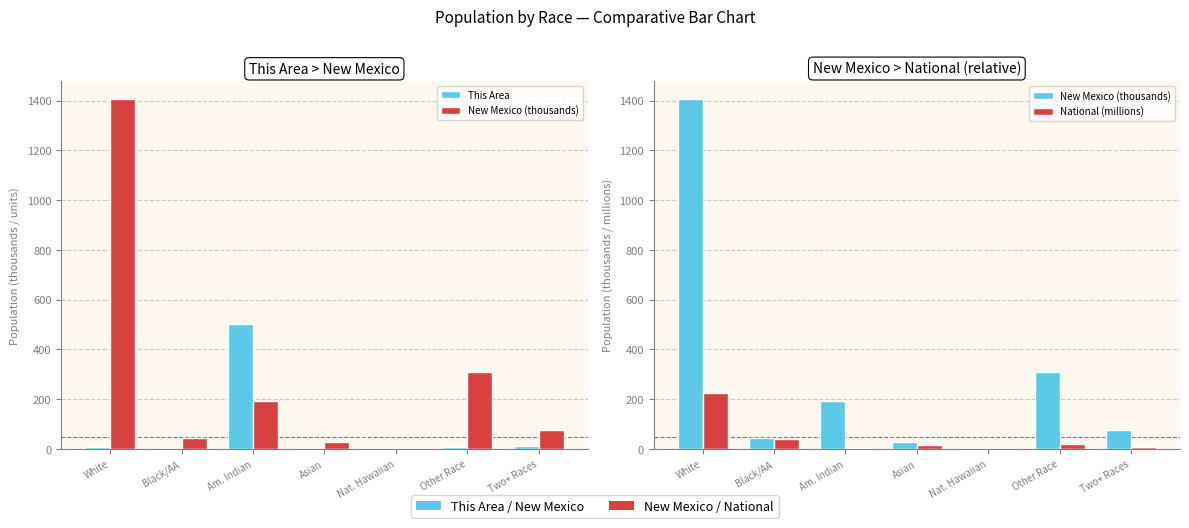

Is it true that This Area equals 261.3 at Nat. Hawaiian?

False